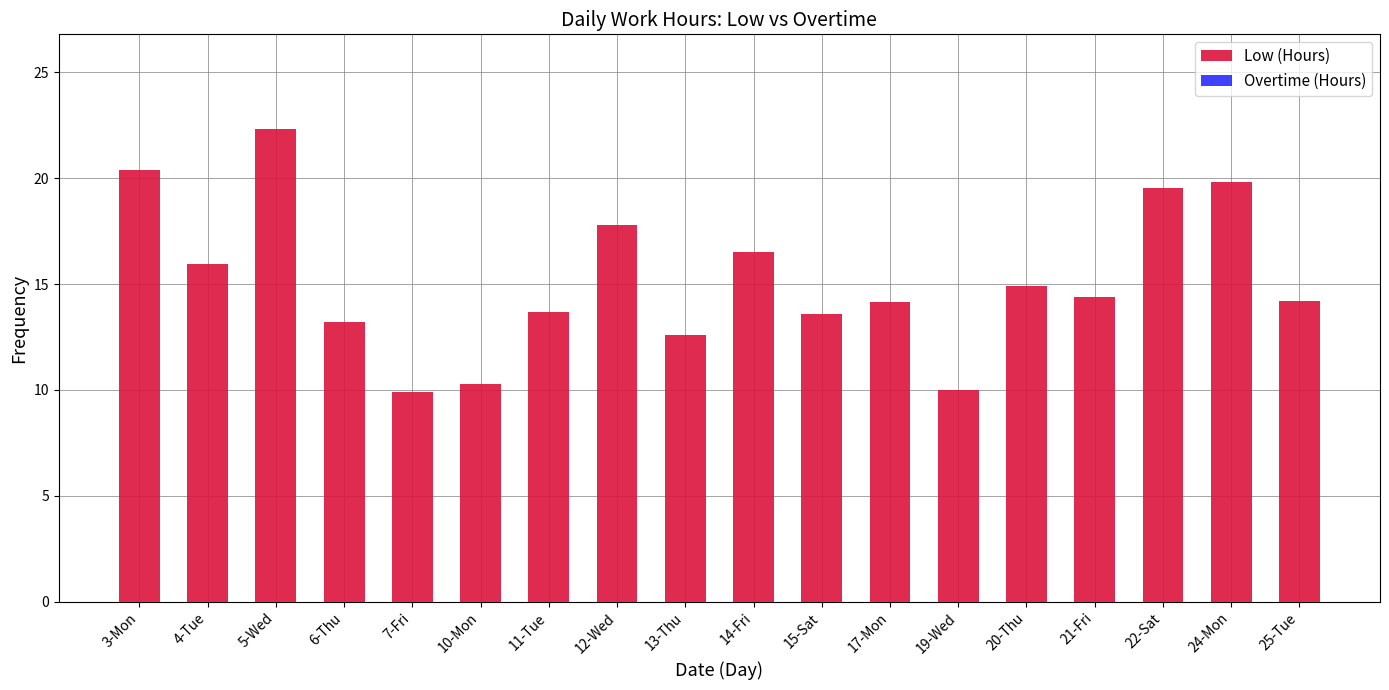

What is the change in value from 4-Tue to 20-Thu?

-1.1